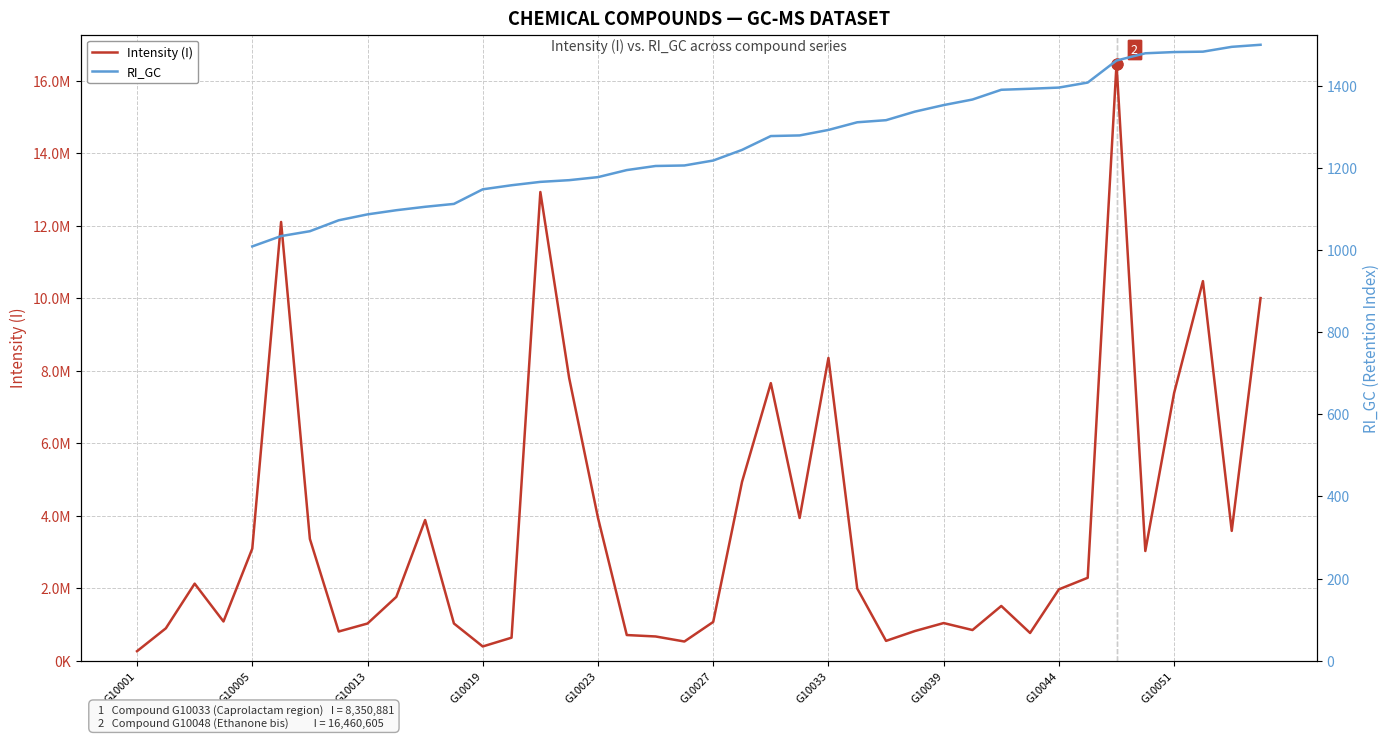

What are all the series names shown in the legend?

Intensity (I), RI_GC